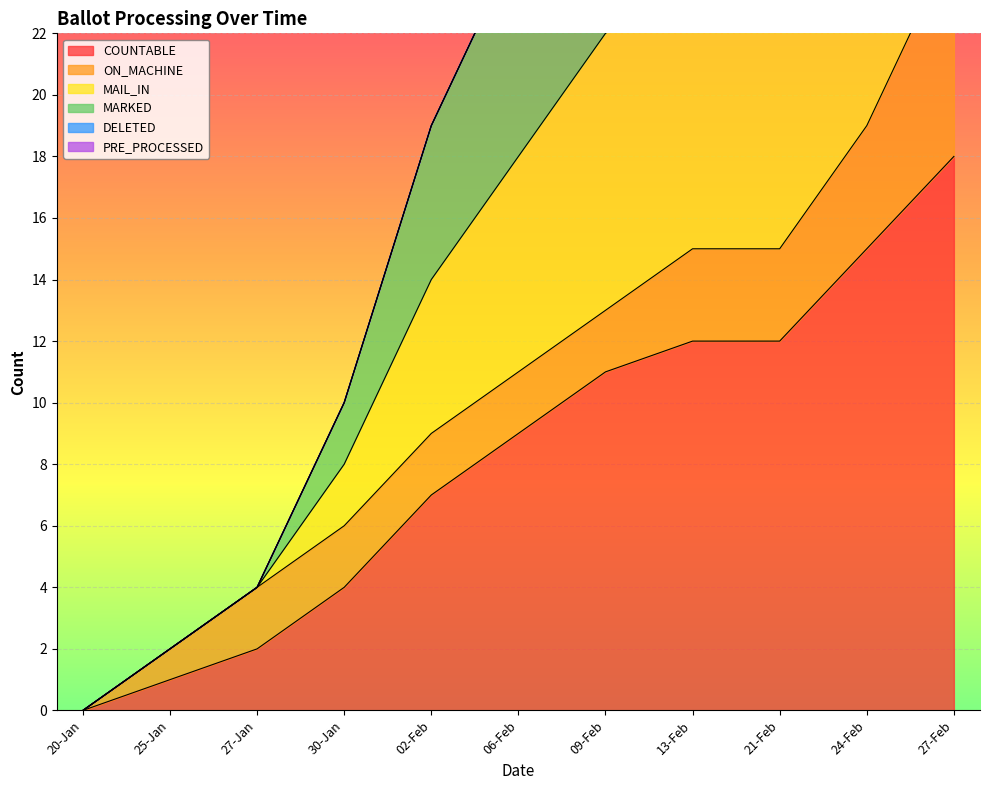

How many values in the COUNTABLE series exceed 9?

5